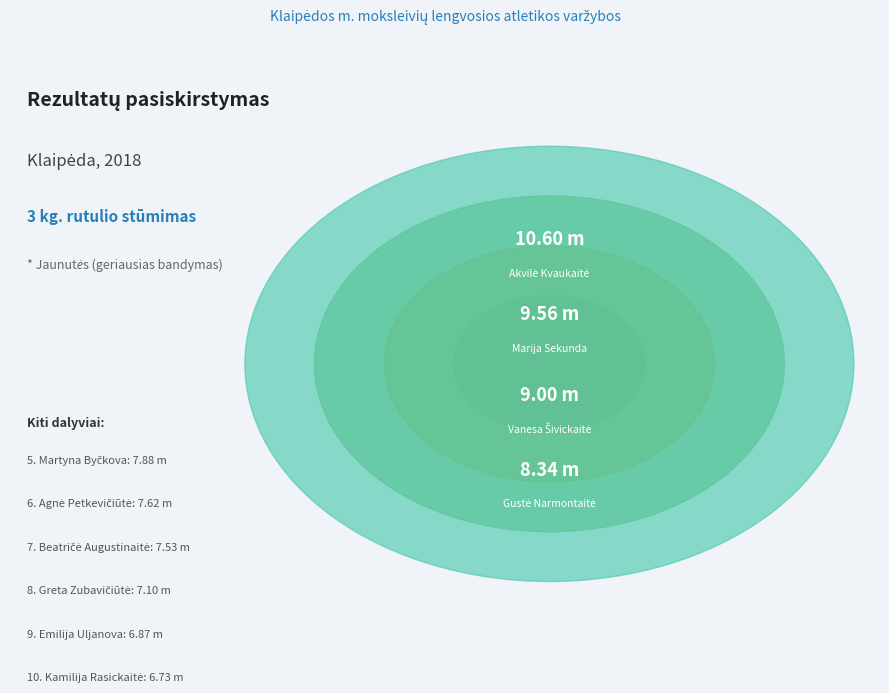

To the nearest percent, what is the difference between the largest and smallest slice percentages?

5%